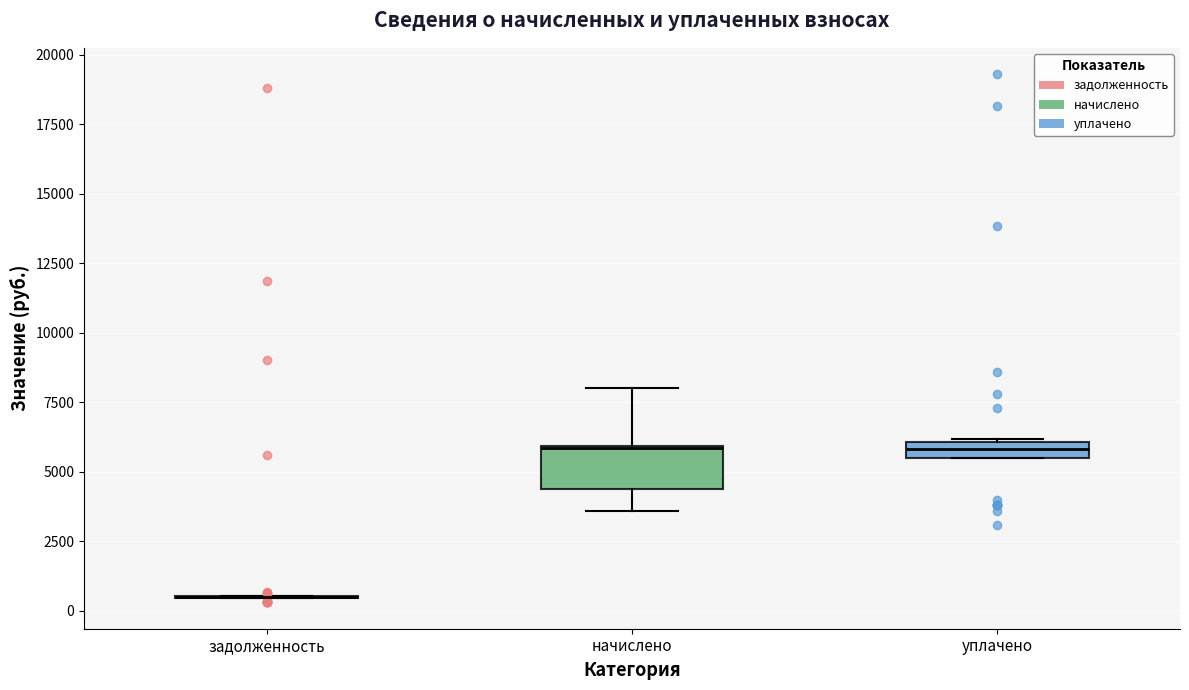

Which box is the tallest, from its lower edge to its upper edge?

начислено